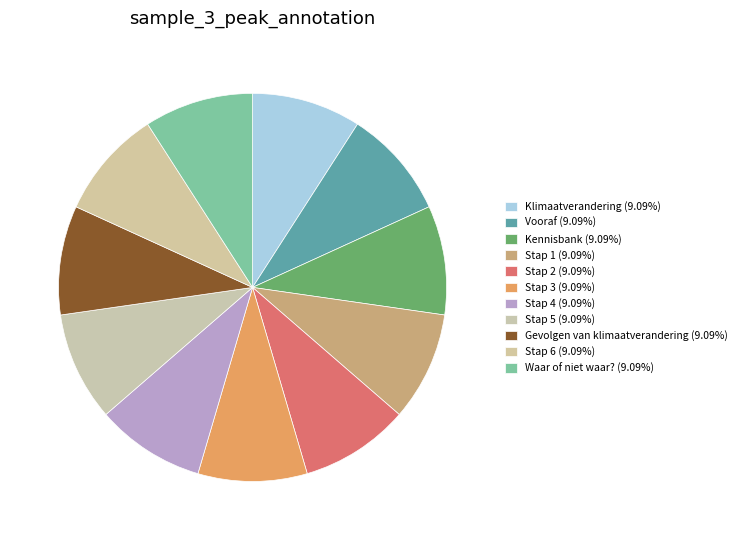

Which slice is the largest?

Waar of niet waar?